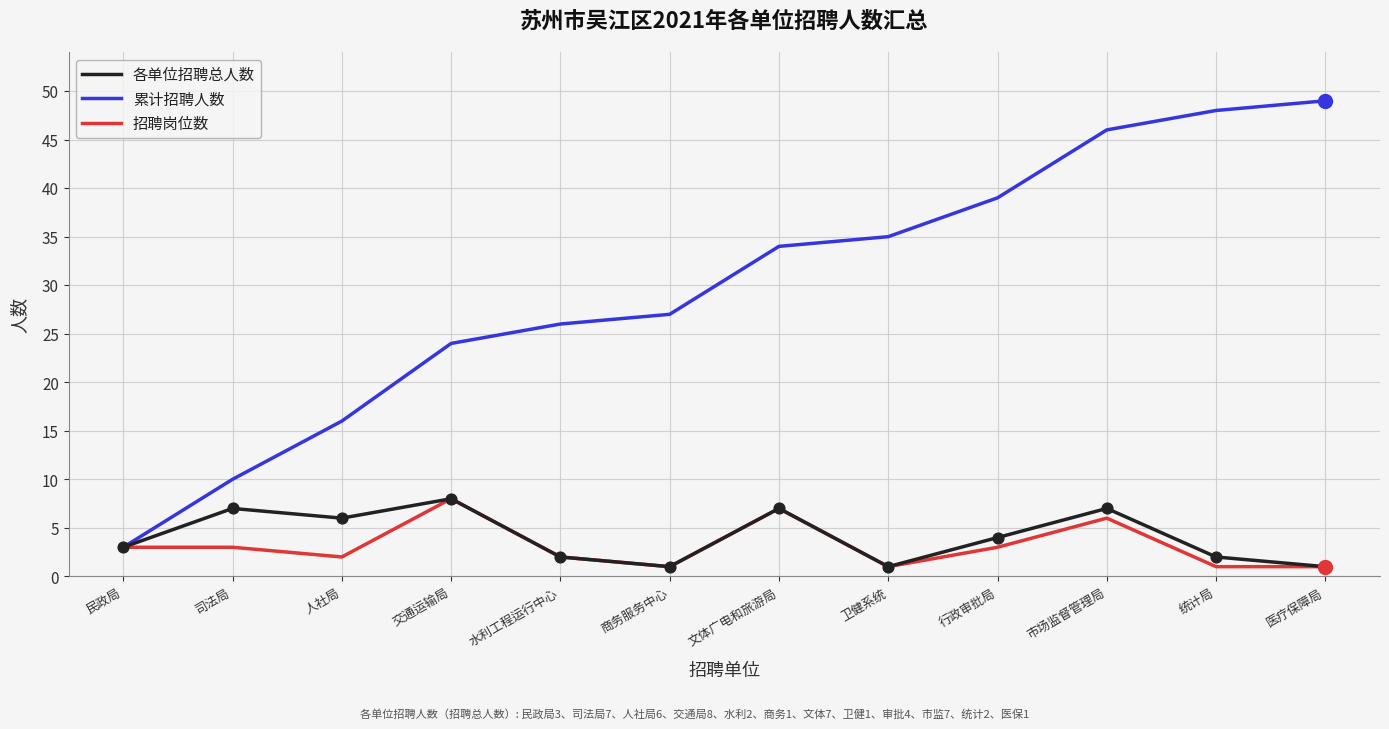

What is the spread (max minus min) of values at 文体广电和旅游局?

27